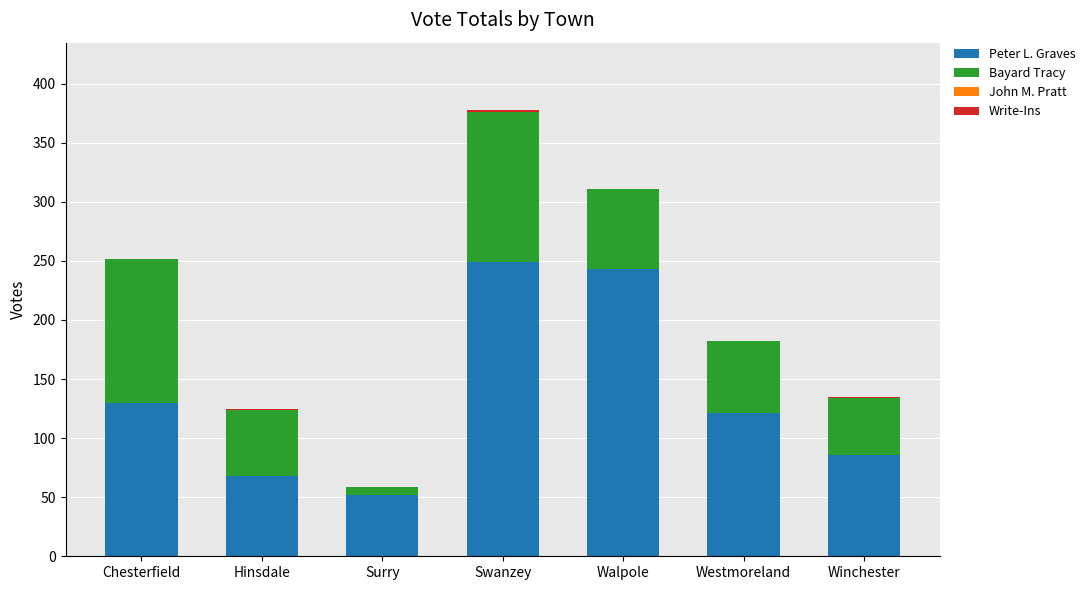

What is the sum of all Peter L. Graves values?

949